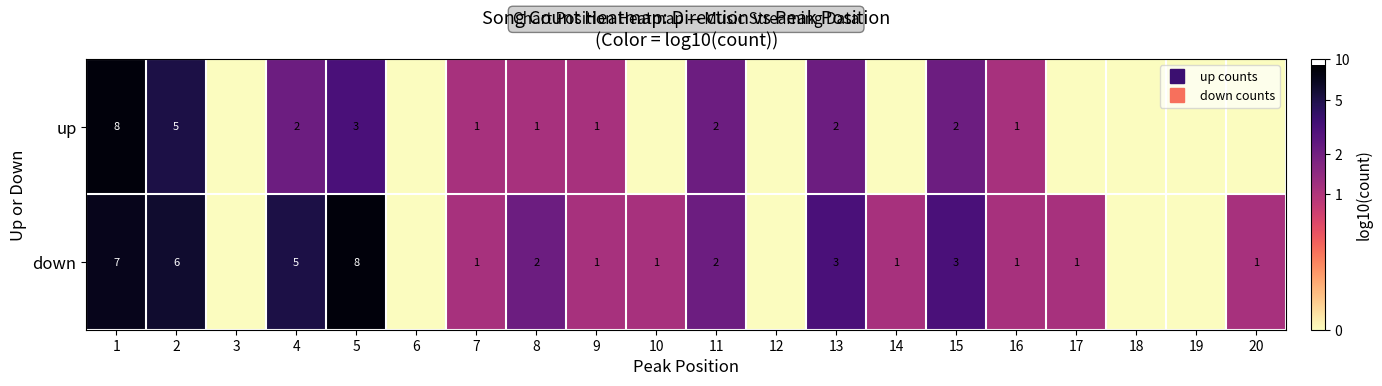

Which series has the largest total across all categories?

down